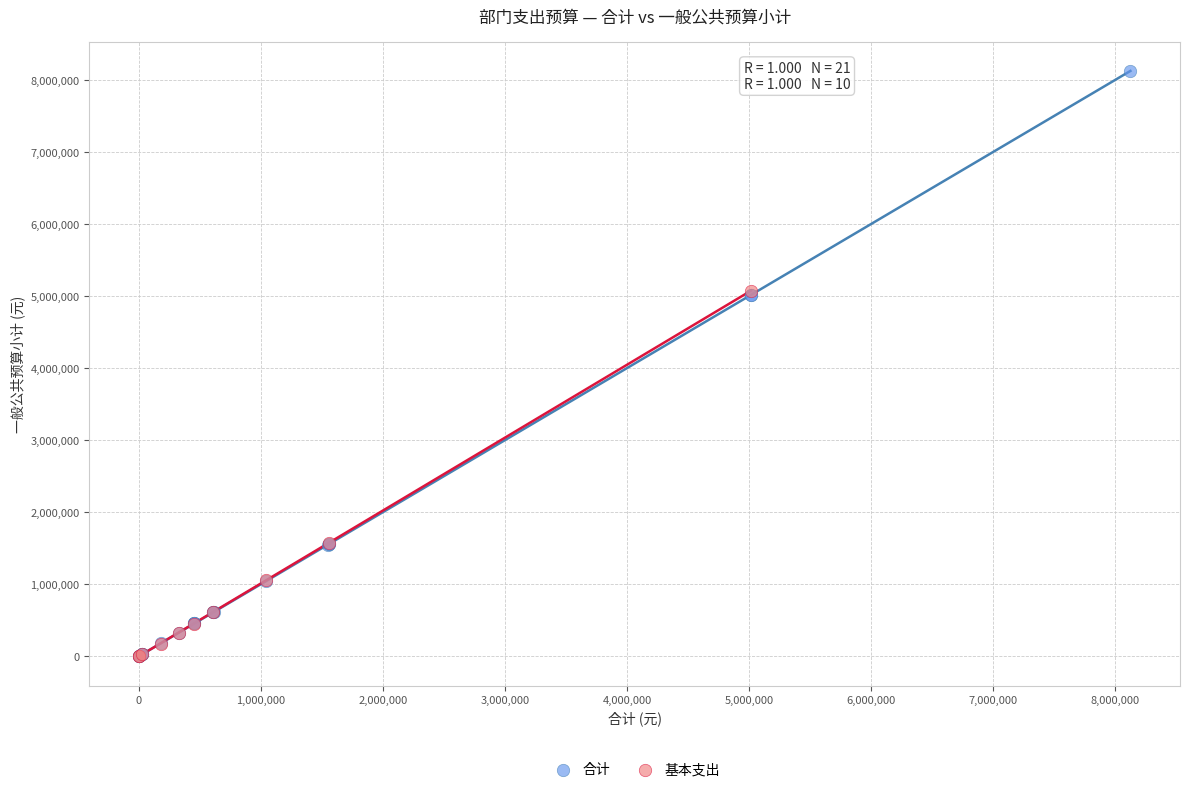

Which series has the largest Y range (max minus min)?

合计